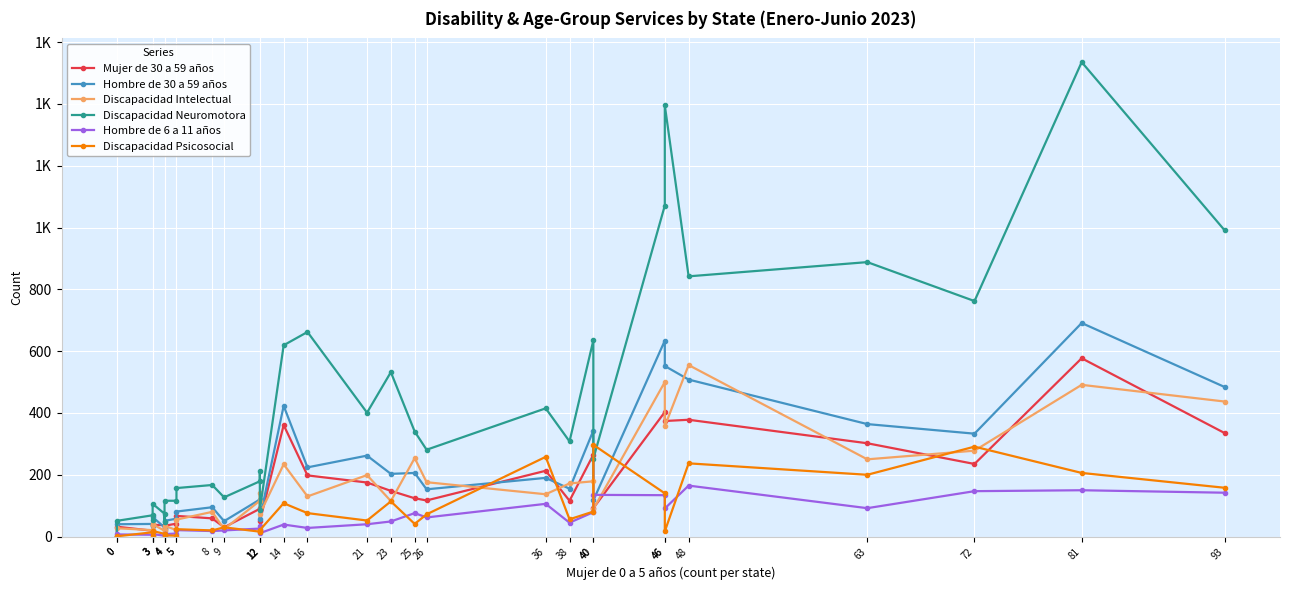

What is the difference between the Discapacidad Neuromotora values at 5 and 40?

95